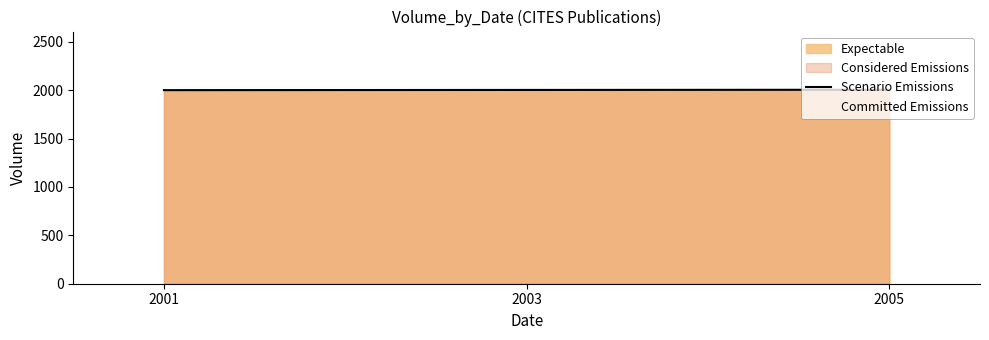

Which label corresponds to the largest value in the chart?

2005